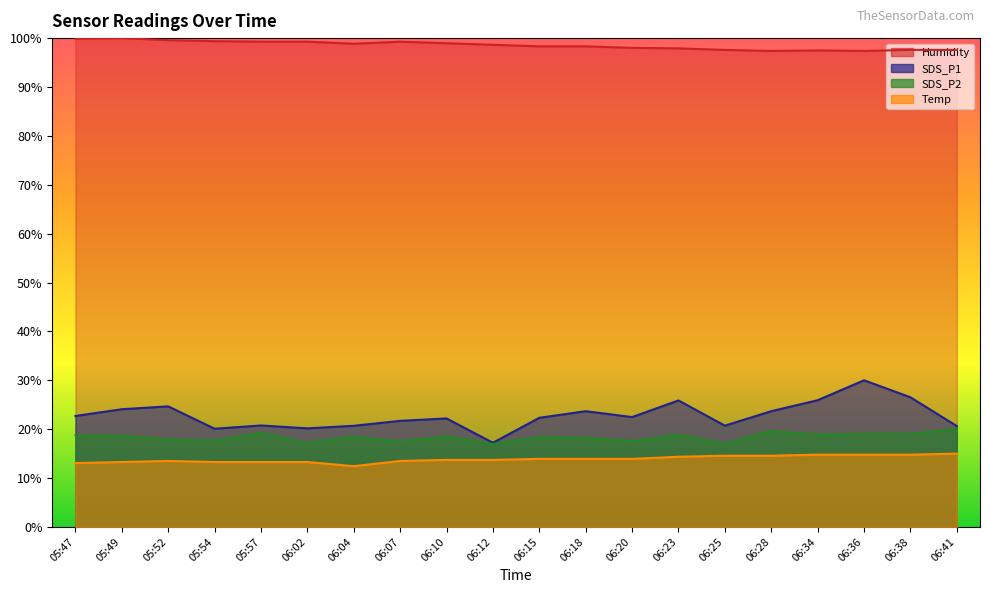

What is the difference between the highest and lowest values at 05:57?

86.0